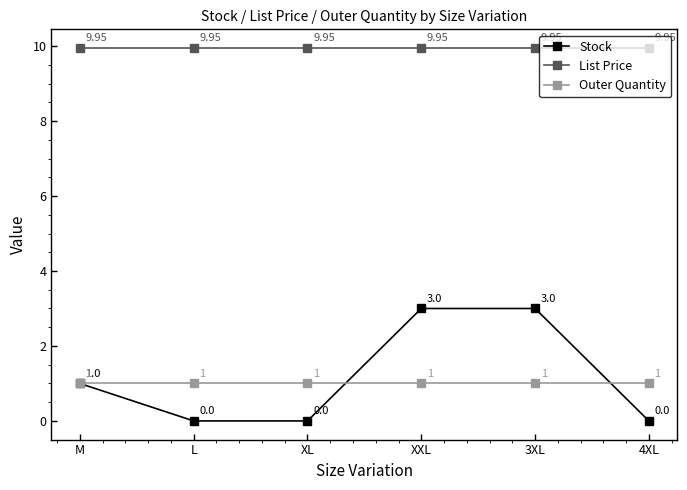

What is the difference between the maximum and second lowest values in the Stock series?

3.0